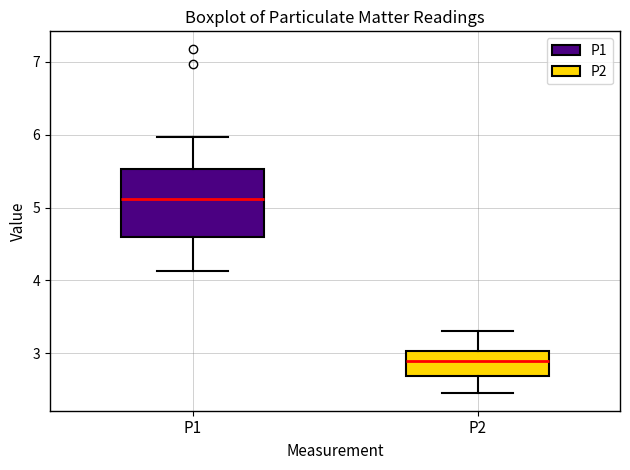

Reading left to right, read every box against the y-axis: the position of its median line, the range the box covers, and the ends of its whiskers. The values are not printed on the chart, so give them approximately, as read against the axis.

P1: median 5.1, box 4.6 to 5.5, whiskers 4.1 to 6.0
P2: median 2.9, box 2.7 to 3.0, whiskers 2.5 to 3.3